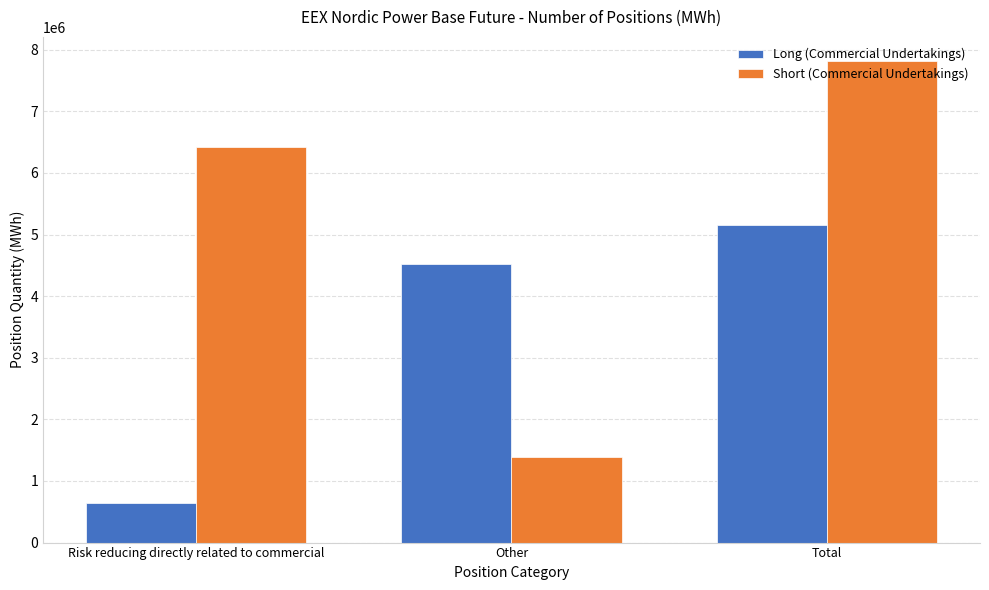

The value of Long (Commercial Undertakings) at Risk reducing directly related to commercial is 297177. True or false?

False